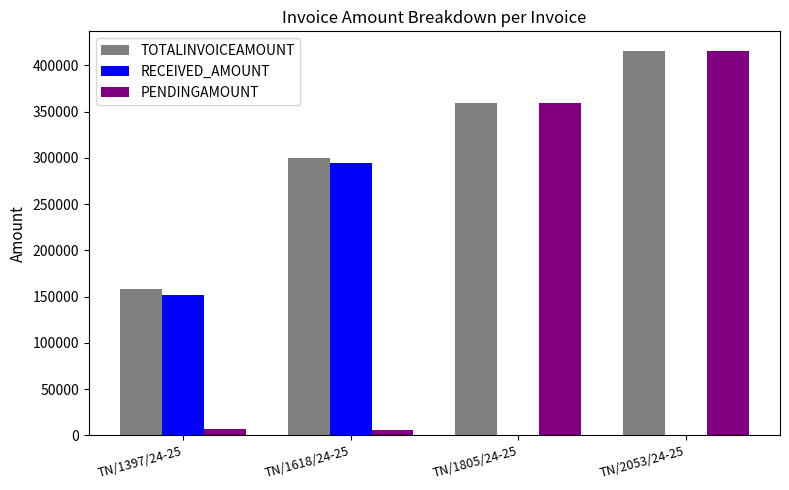

Is it true that RECEIVED_AMOUNT equals -103390 at TN/2053/24-25?

False